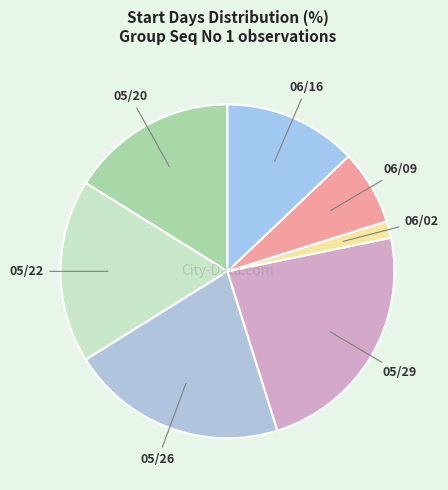

Which has a higher value, 05/20 or 05/22?

05/22